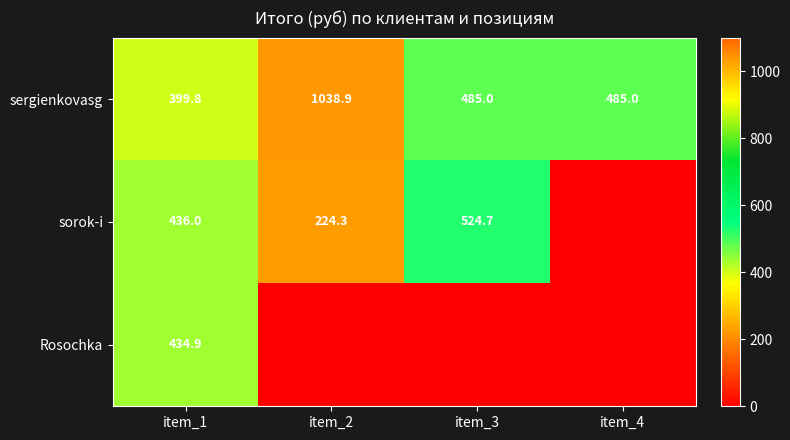

Is the value of Rosochka at item_1 greater than the value of sorok-i at item_1?

No